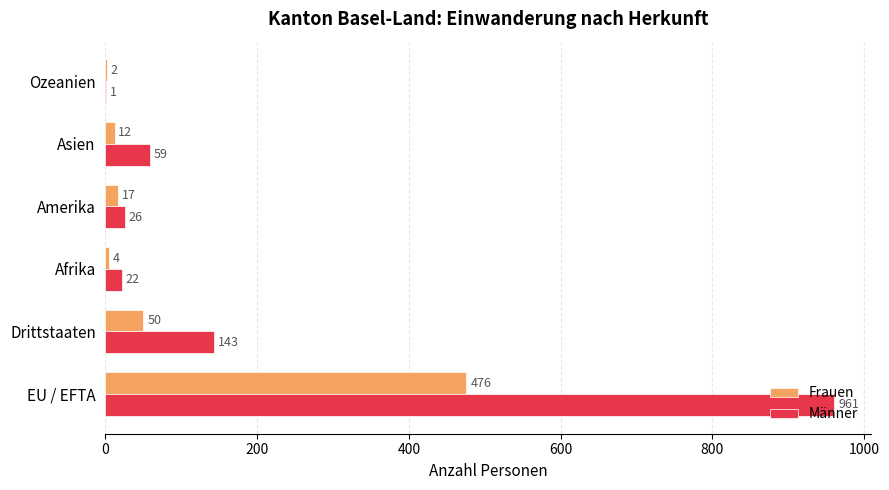

Which series has the largest range (max minus min)?

Männer